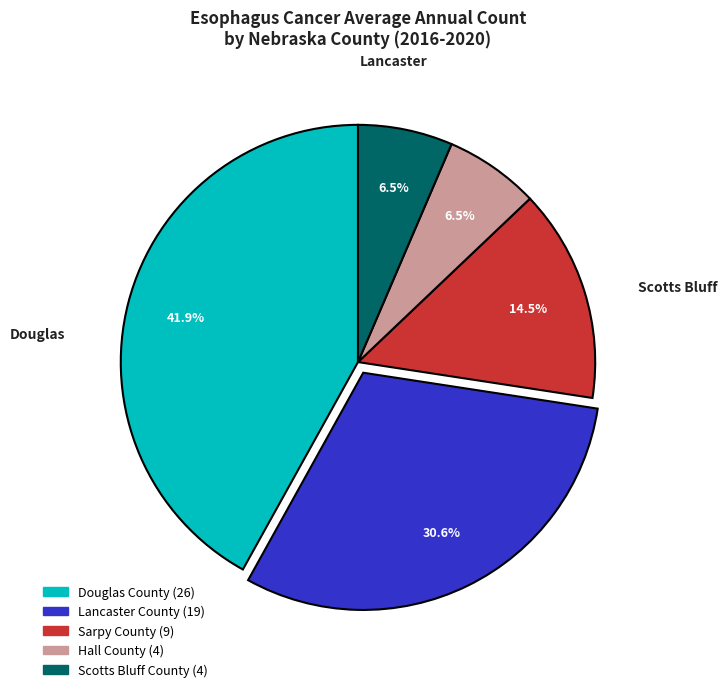

To the nearest percent, what is the average slice percentage?

20%